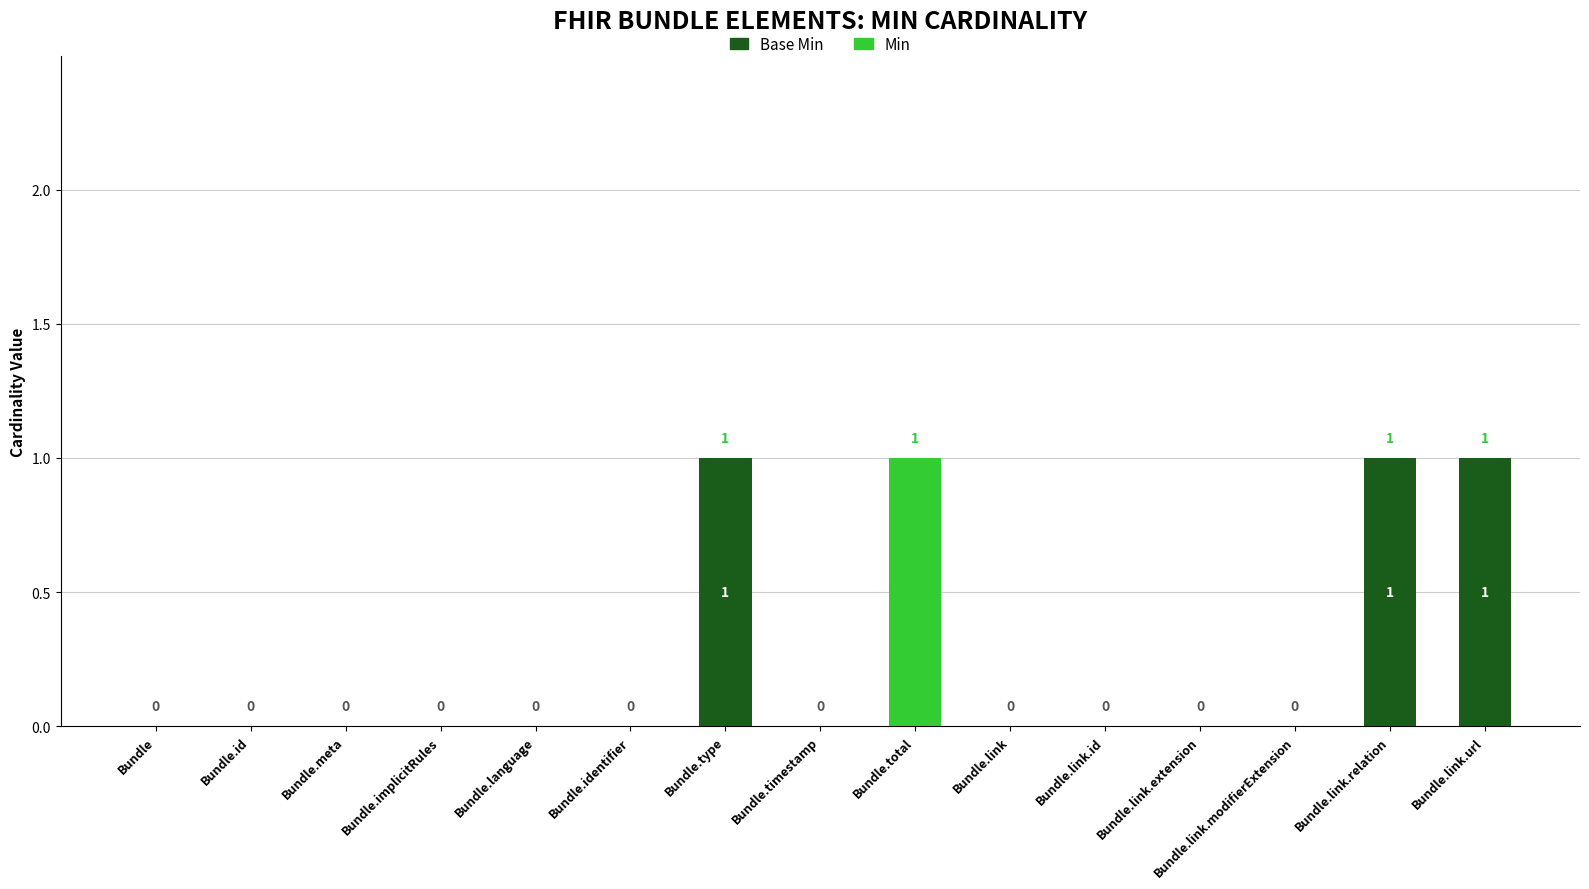

Where is Min nearest to the value 0?

Bundle